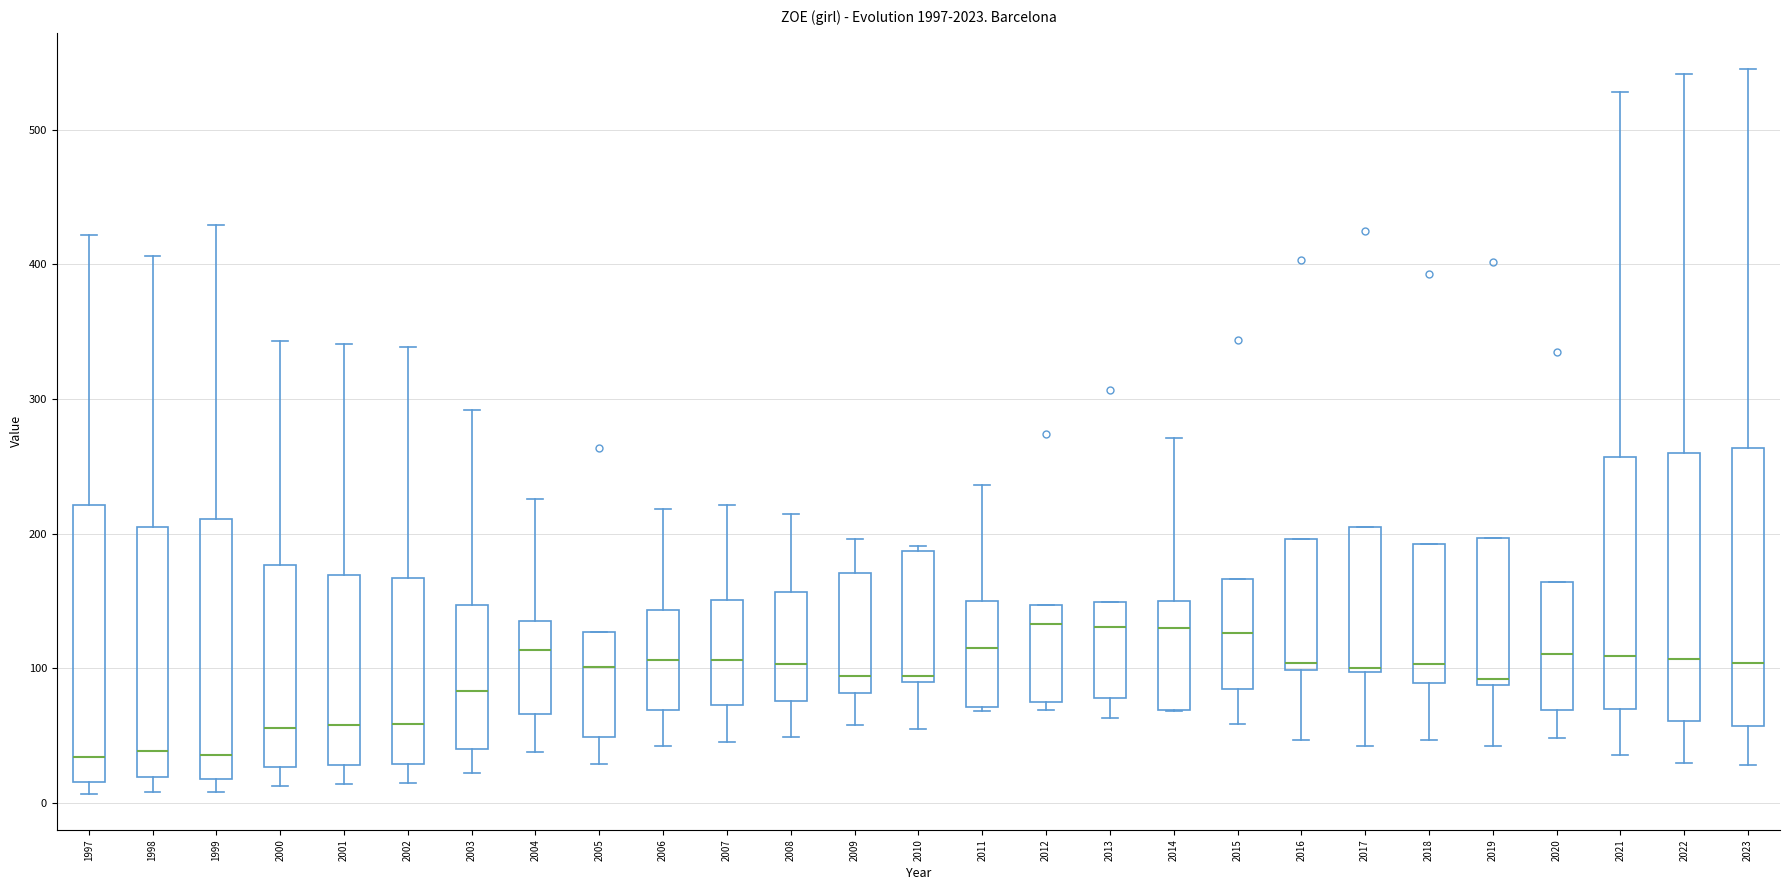

Reading left to right, transcribe this box plot: for each box, give where its median line is, the range the box spans, and where its two whiskers end, as read against the y-axis. The values are not printed on the chart, so give them approximately, as read against the axis.

1997: median 30, box 20 to 220, whiskers 10 to 420
1998: median 40, box 20 to 210, whiskers 10 to 410
1999: median 40, box 20 to 210, whiskers 10 to 430
2000: median 60, box 30 to 180, whiskers 10 to 340
2001: median 60, box 30 to 170, whiskers 10 to 340
2002: median 60, box 30 to 170, whiskers 20 to 340
2003: median 80, box 40 to 150, whiskers 20 to 290
2004: median 110, box 70 to 140, whiskers 40 to 230
2005: median 100, box 50 to 130, whiskers 30 to 130
2006: median 110, box 70 to 140, whiskers 40 to 220
2007: median 110, box 70 to 150, whiskers 50 to 220
2008: median 100, box 80 to 160, whiskers 50 to 220
2009: median 90, box 80 to 170, whiskers 60 to 200
2010: median 90 (just above the box's lower edge), box 90 to 190, whiskers 60 to 190 (just above the box's upper edge)
2011: median 120, box 70 to 150, whiskers 70 to 240
2012: median 130, box 80 to 150, whiskers 70 to 150
2013: median 130, box 80 to 150, whiskers 60 to 150
2014: median 130, box 70 to 150, whiskers 70 to 270
2015: median 130, box 90 to 170, whiskers 60 to 170
2016: median 100 (just above the box's lower edge), box 100 to 200, whiskers 50 to 200
2017: median 100, box 100 to 210, whiskers 40 to 210
2018: median 100, box 90 to 190, whiskers 50 to 190
2019: median 90 (just above the box's lower edge), box 90 to 200, whiskers 40 to 200
2020: median 110, box 70 to 160, whiskers 50 to 160
2021: median 110, box 70 to 260, whiskers 40 to 530
2022: median 110, box 60 to 260, whiskers 30 to 540
2023: median 100, box 60 to 260, whiskers 30 to 550